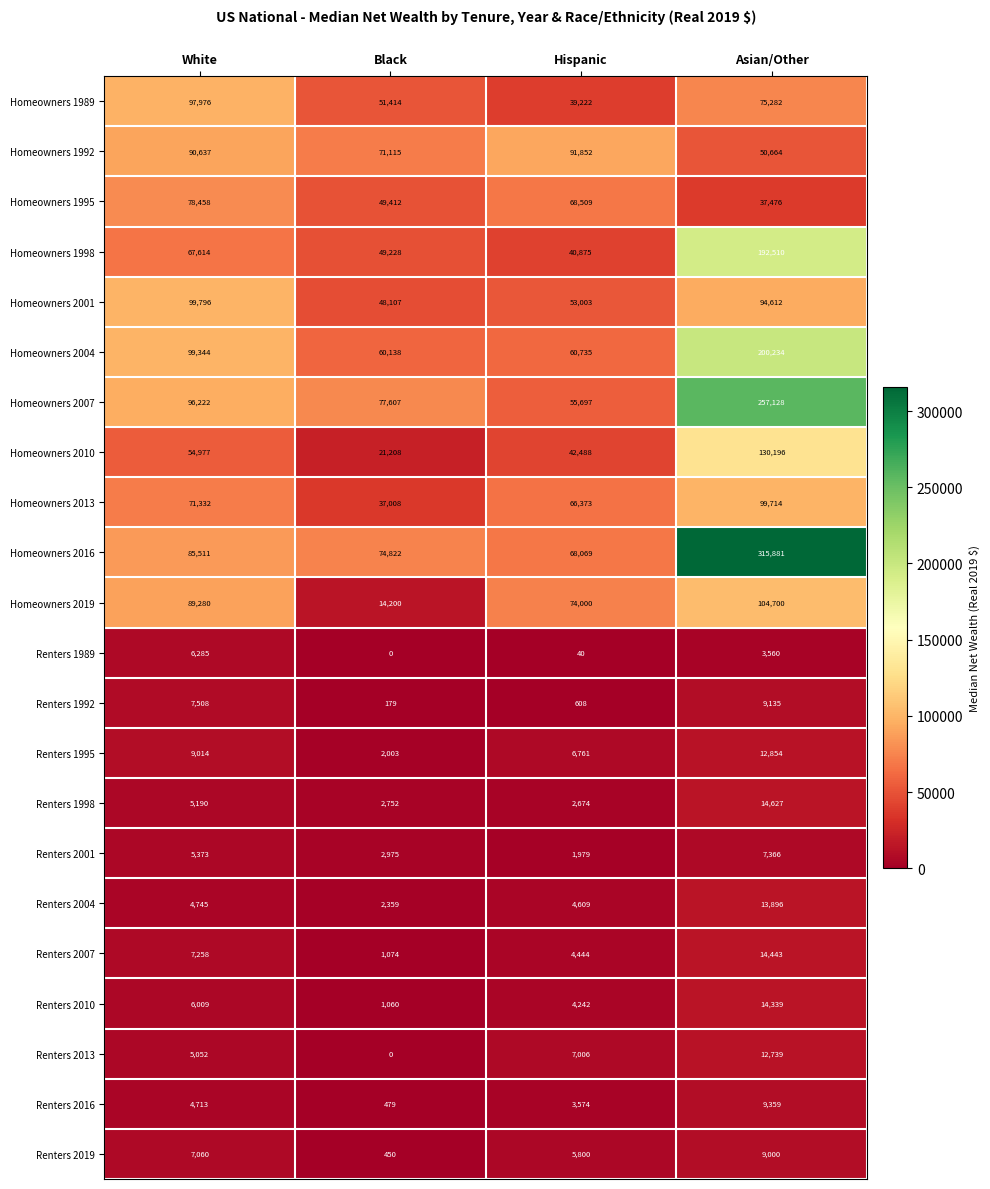

What is the total value across all series at Black?

567590